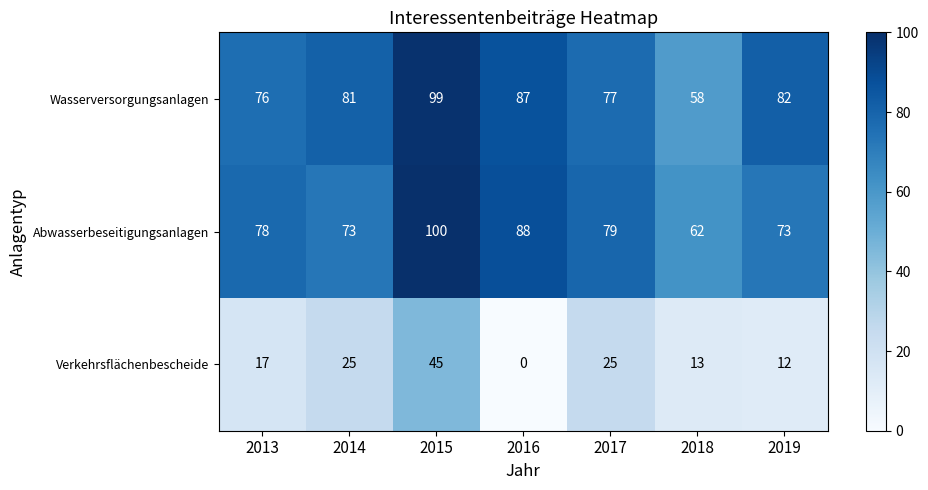

What is the sum of all Wasserversorgungsanlagen values?

560